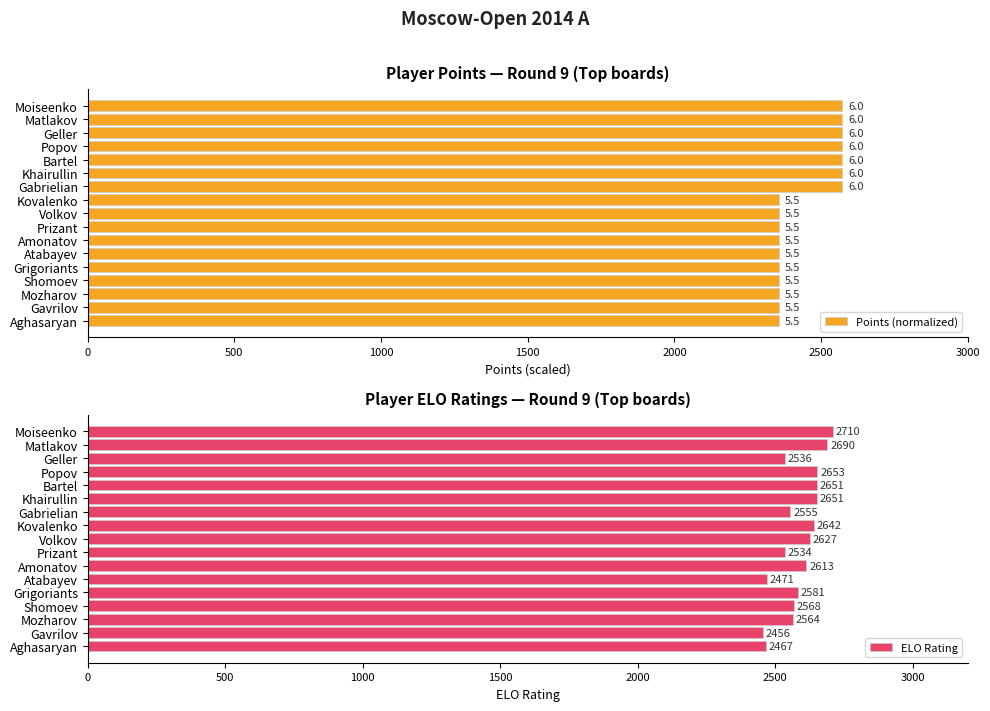

How many values in the ELO Rating series exceed 2581?

8